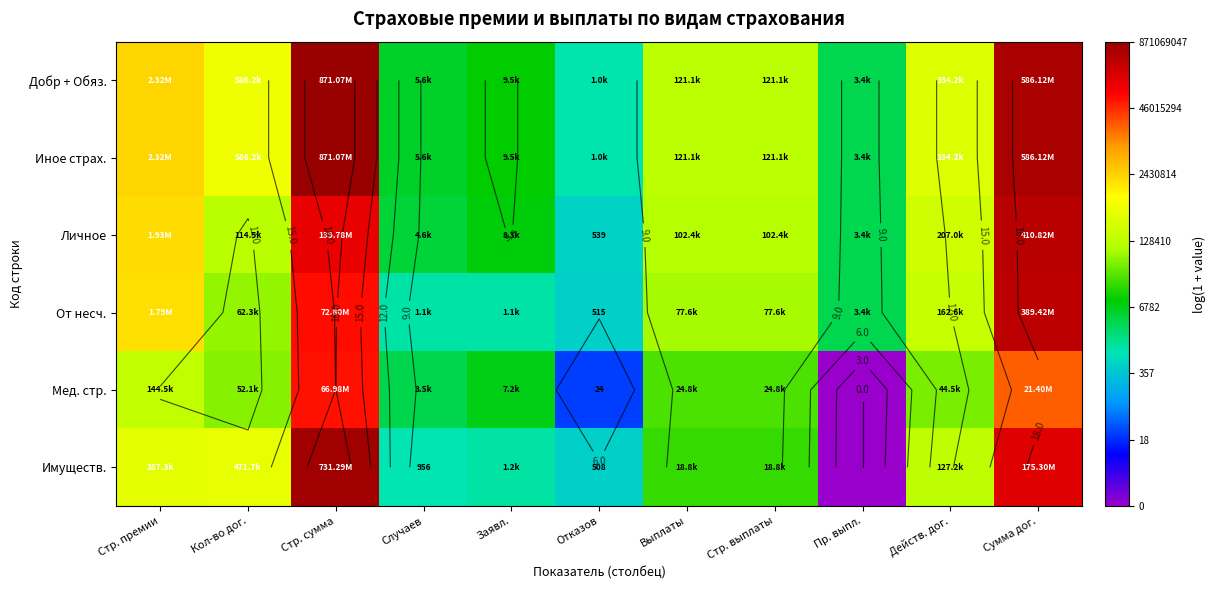

What is the maximum value shown in the chart?

20.6